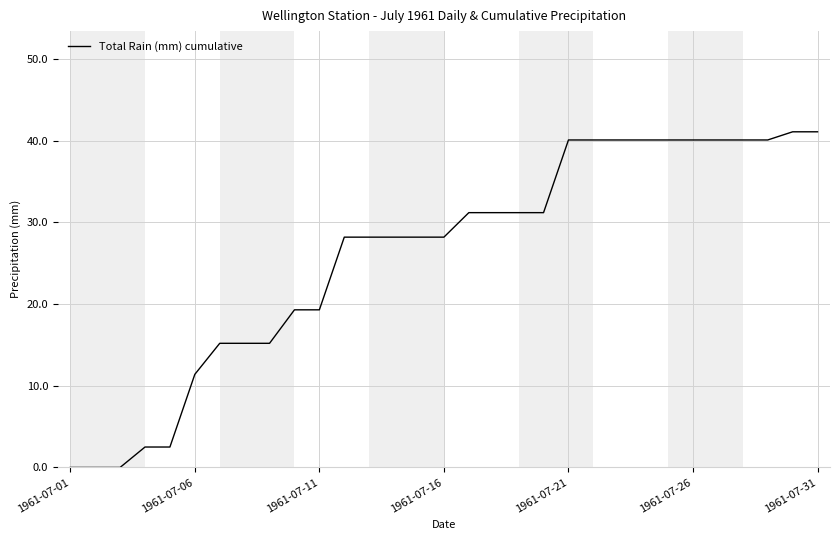

Is this an area chart (filled region under the line)?

No